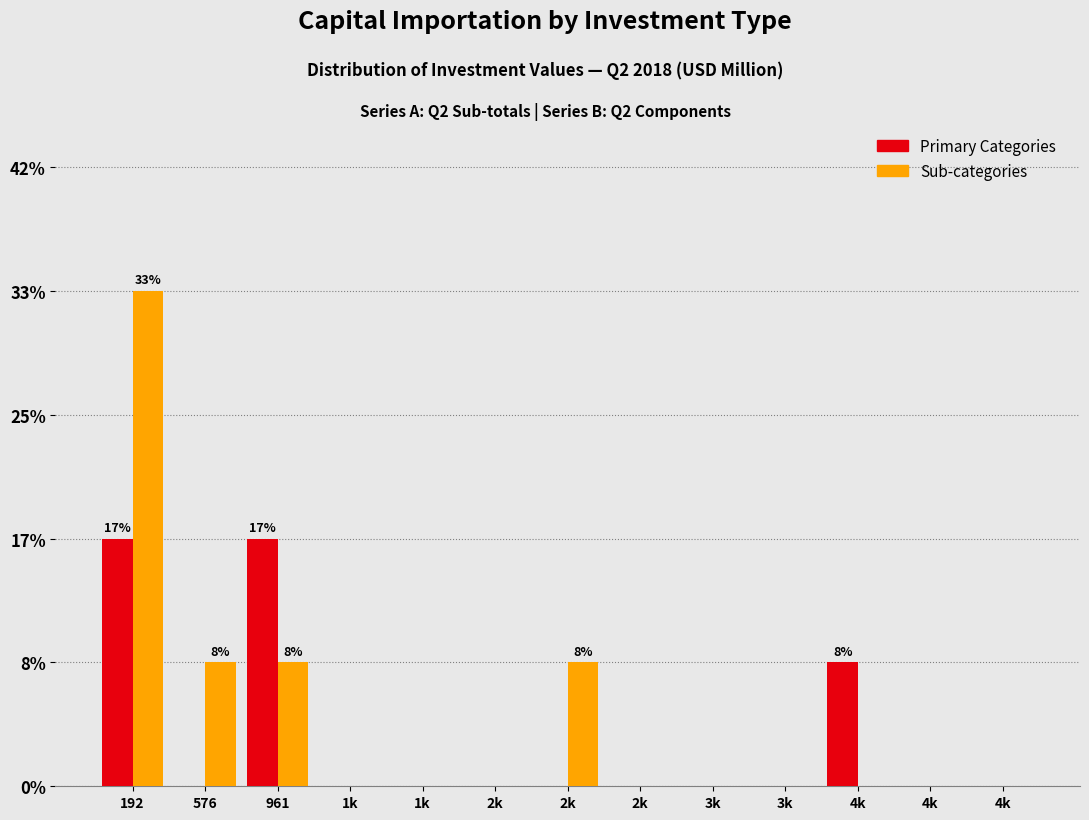

Does the chart contain stacked bars?

No